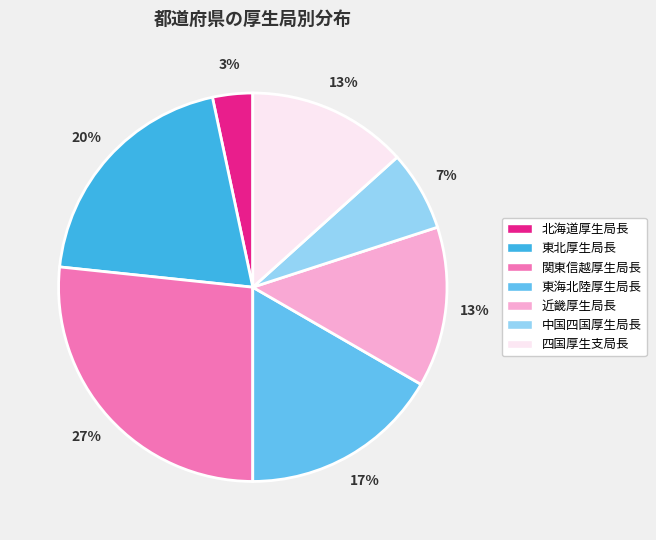

What is the total percentage of 四国厚生支局長 and 関東信越厚生局長?

40.0%